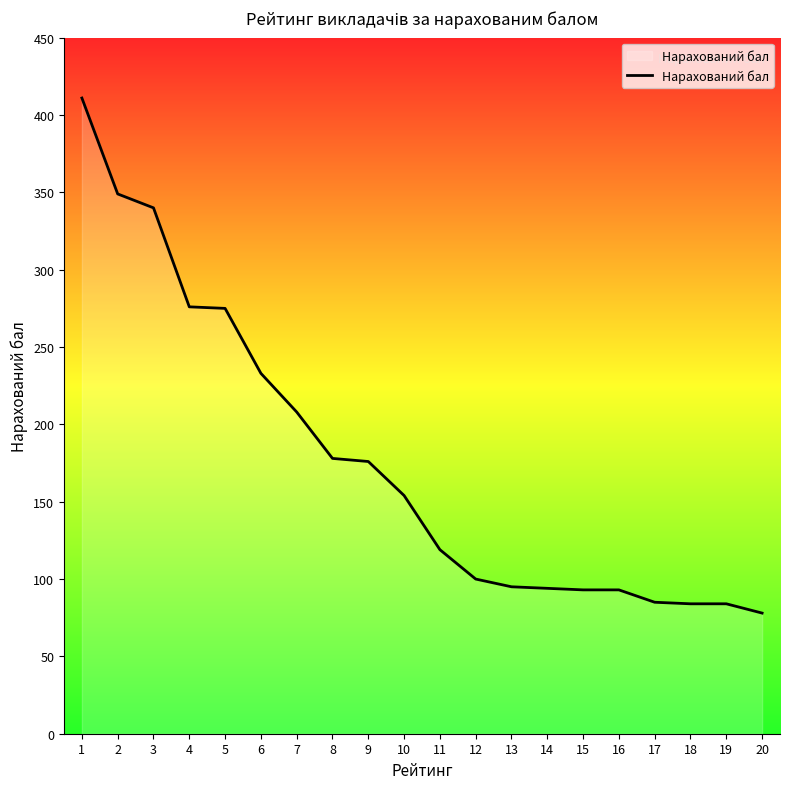

What is the ratio of the value at 16 to the value at 4?

0.3